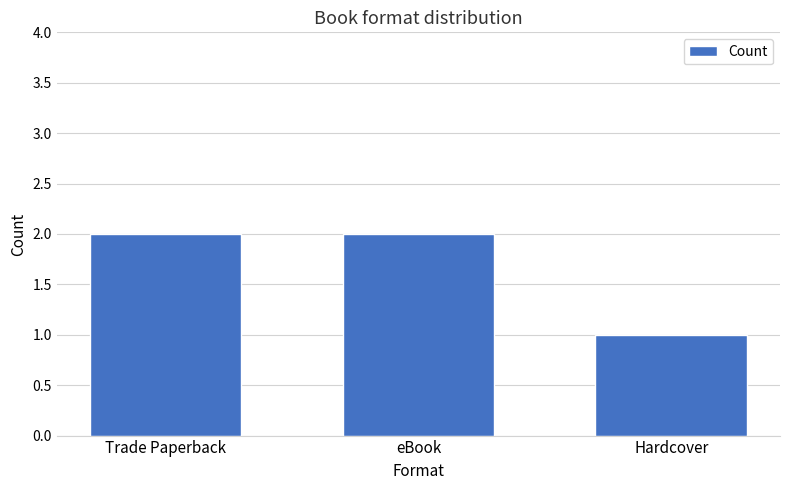

Between Trade Paperback and Hardcover, which is larger?

Trade Paperback